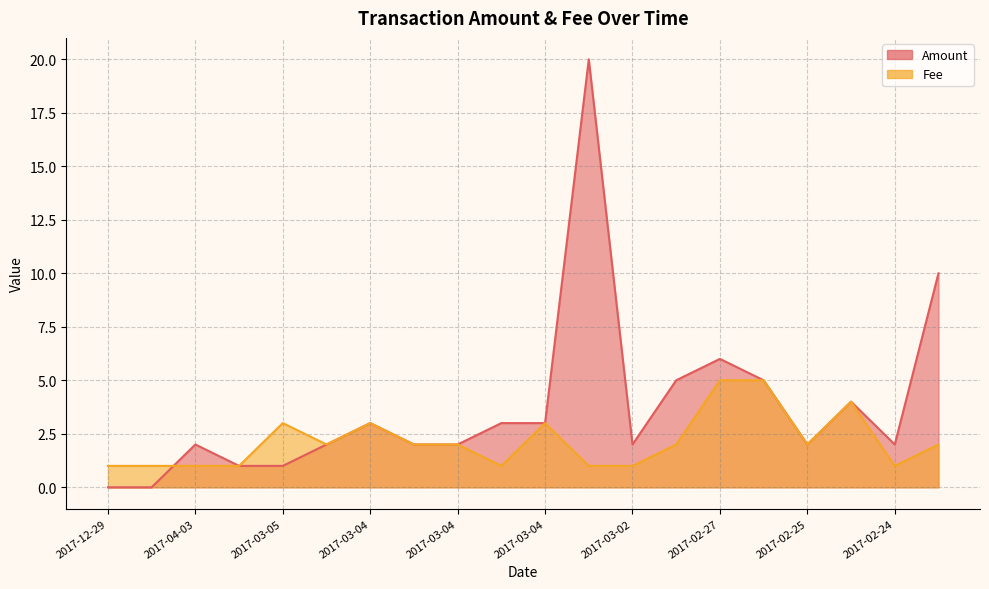

What is the greatest value displayed?

20.0